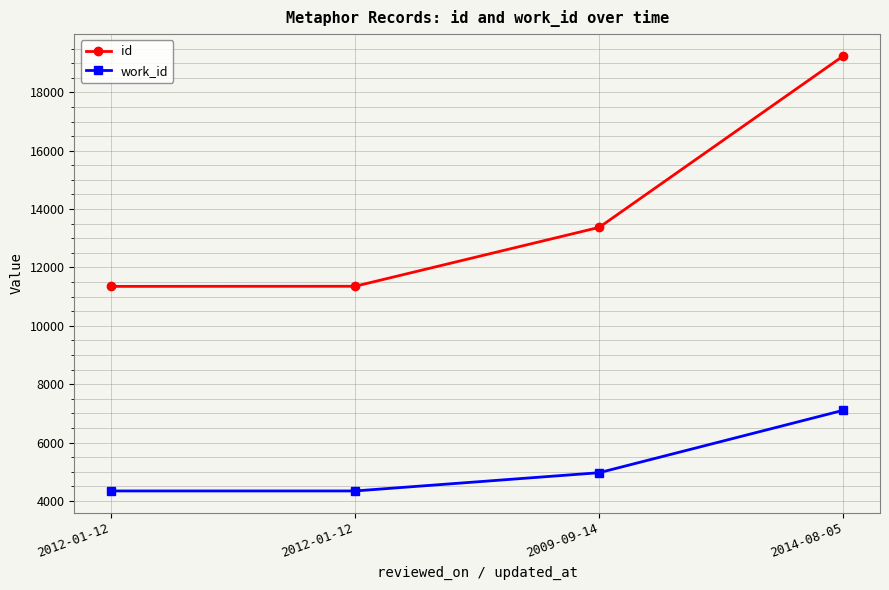

Count the work_id values in the range 4340 to 7106.

4